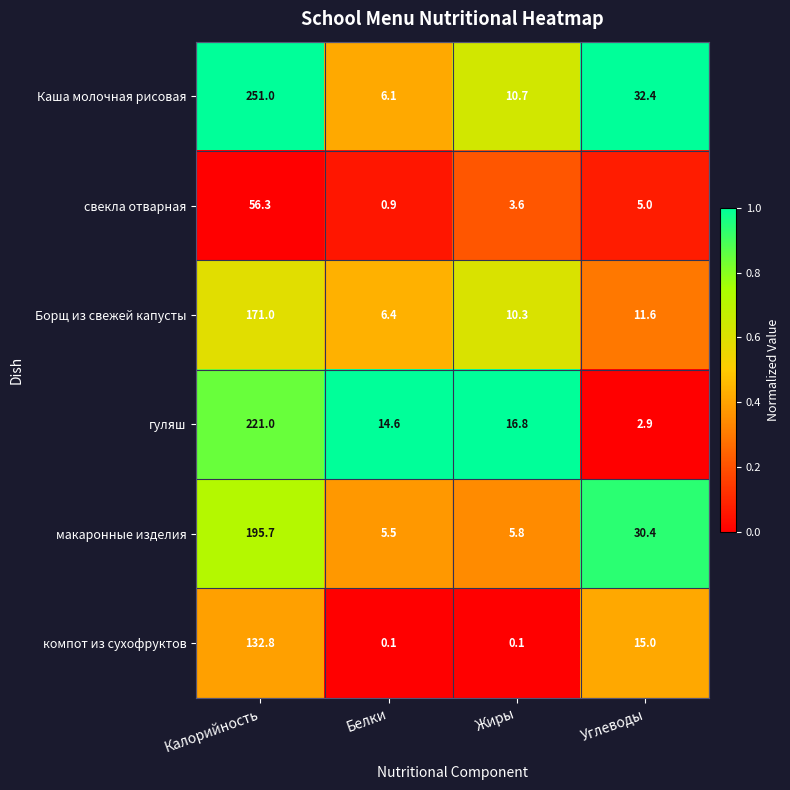

What is the maximum value shown in the chart?

251.0